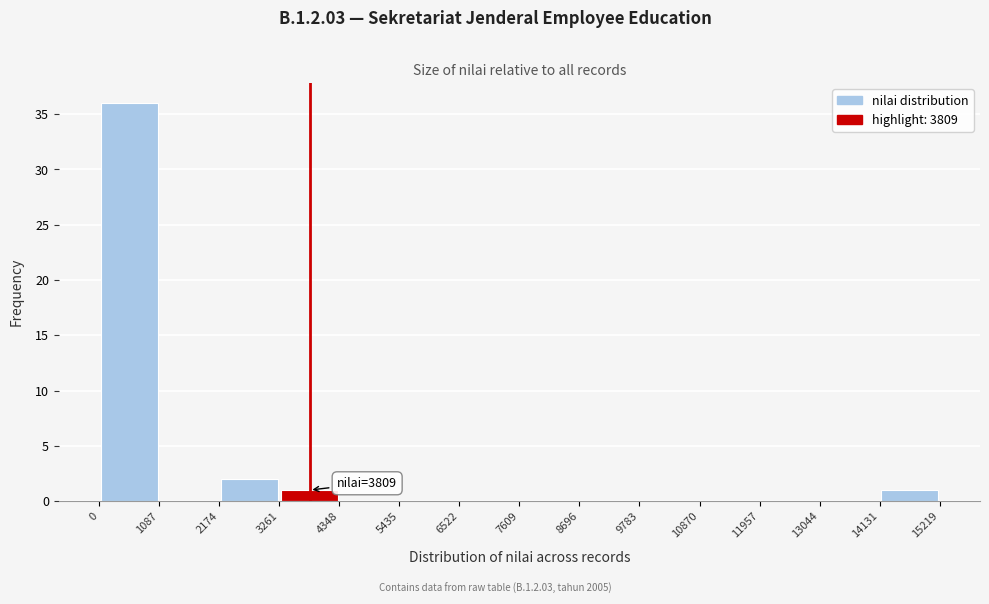

Which range on the x-axis has the tallest bar?

0 to 1087